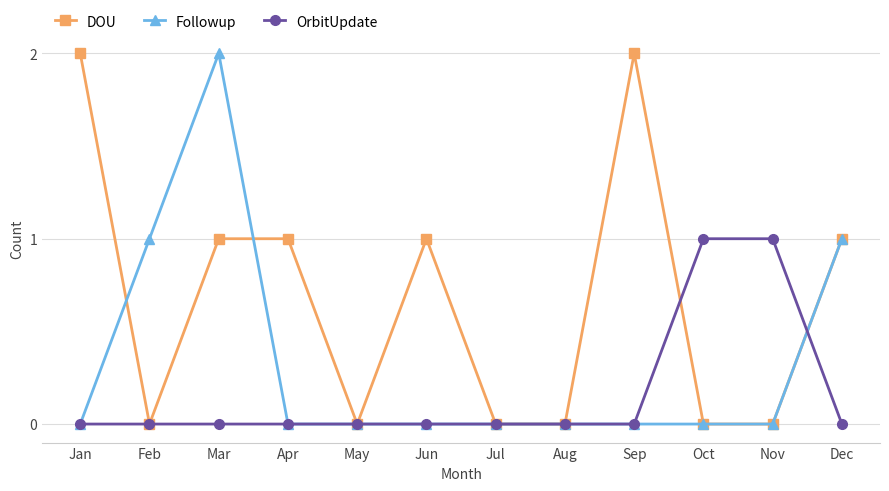

What is the sum of the DOU values at Jan and May?

2